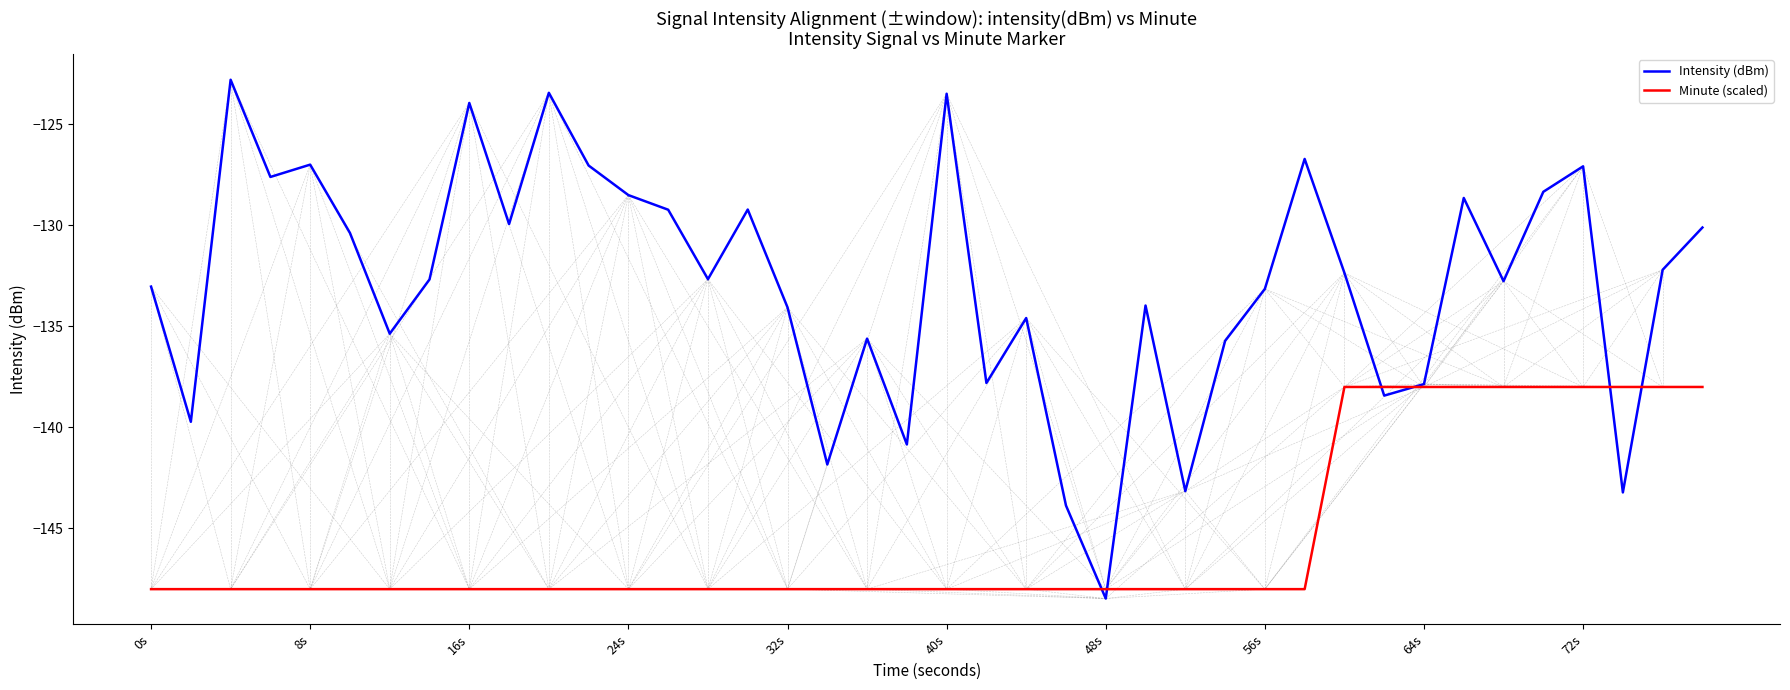

Which series has the largest total across all categories?

Intensity (dBm)